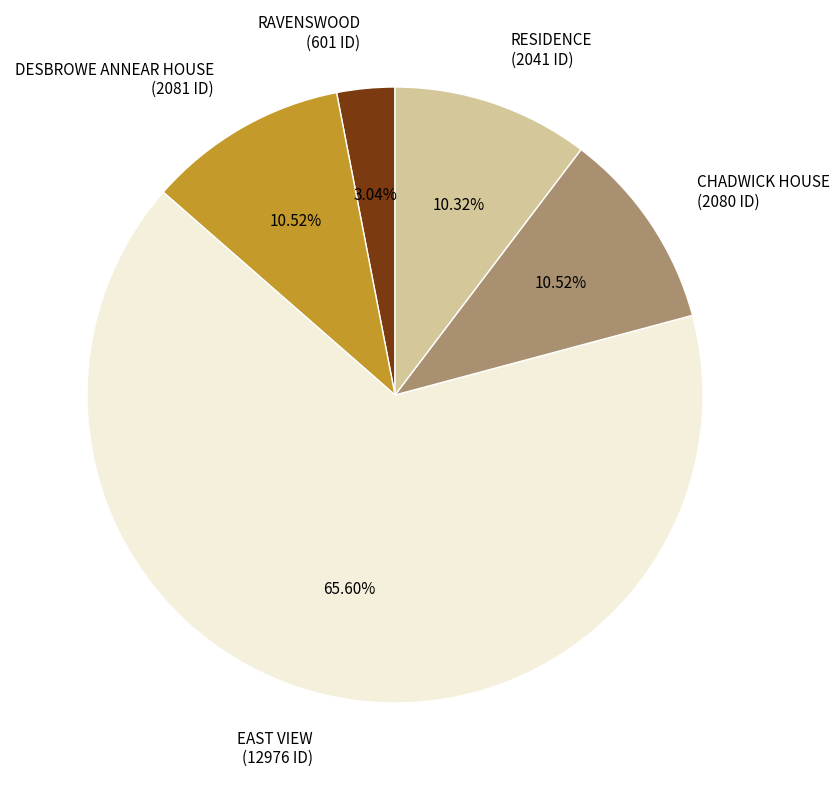

Which category has the smallest portion of the pie?

RAVENSWOOD